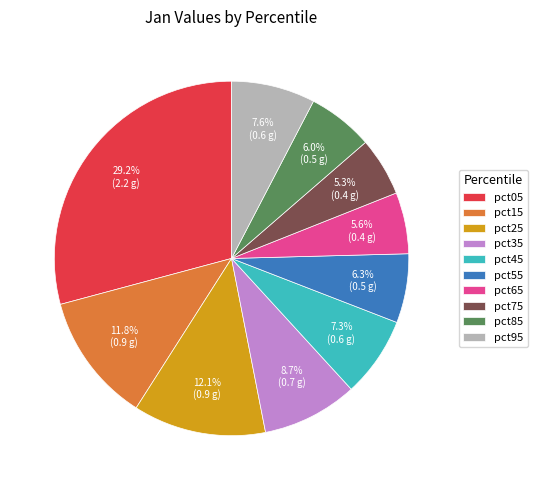

Is there any slice that represents more than half of the pie?

No